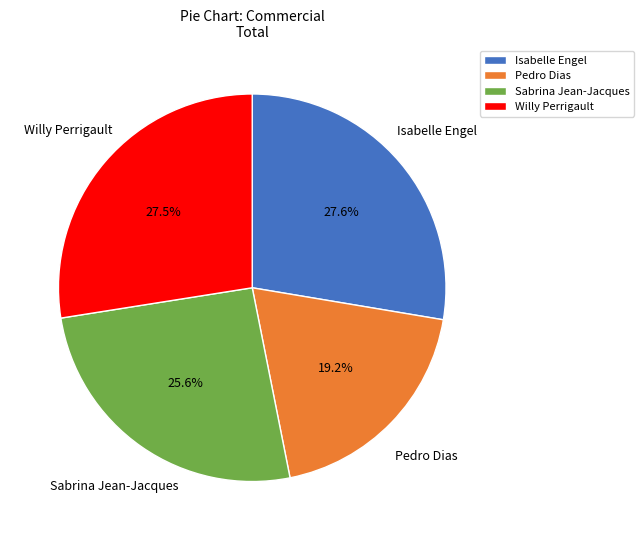

Which category has the smallest portion of the pie?

Pedro Dias